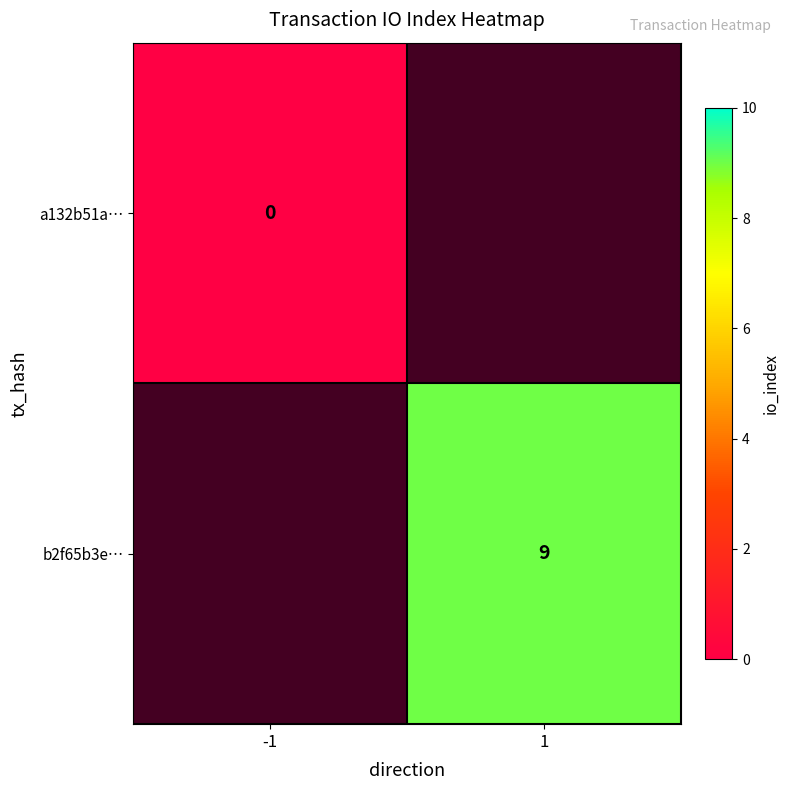

How many data points does each series have?

2